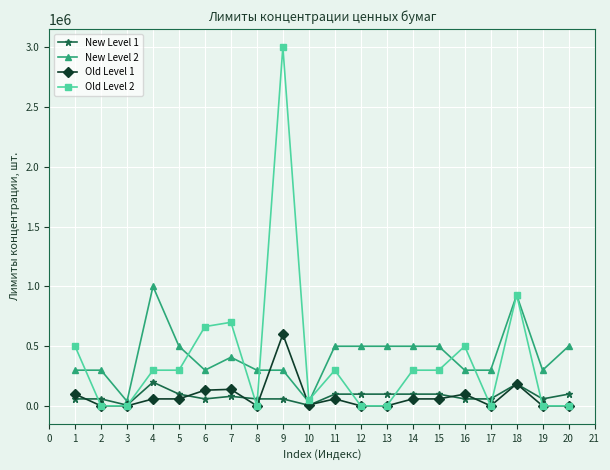

How many categories are shown in the chart?

20